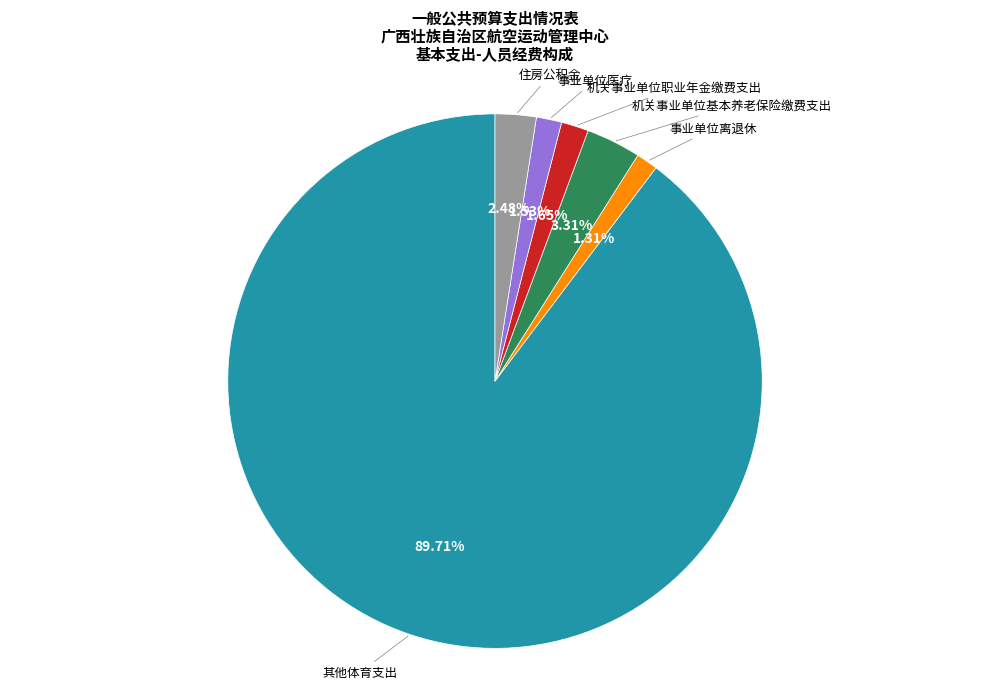

Is there any slice that represents more than half of the pie?

Yes